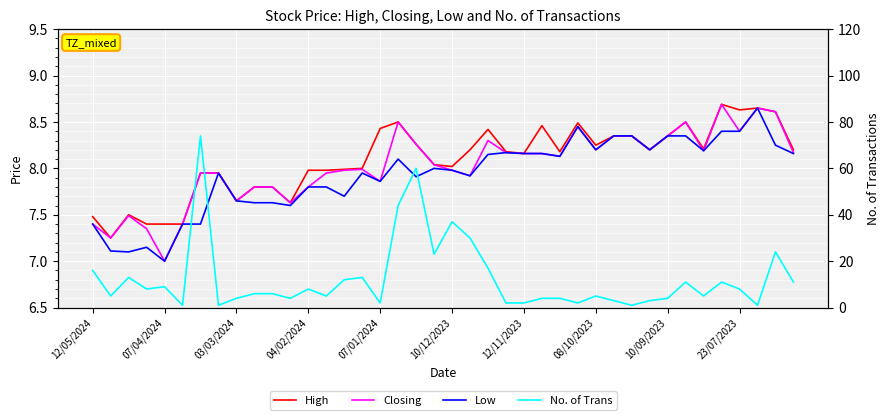

Reading left to right, list all the values displayed in this chart.

High: 7.5	7.2	7.5	7.4	7.4	7.4	8.0	8.0	7.7	7.8	7.8	7.6	8.0	8.0	8.0	8.0	8.4	8.5	8.3	8.0	8.0	8.2	8.4	8.2	8.2	8.5	8.2	8.5	8.2	8.3	8.3	8.2	8.3	8.5	8.2	8.7	8.6	8.7	8.6	8.2
Closing: 7.4	7.2	7.5	7.3	7.0	7.4	8.0	8.0	7.7	7.8	7.8	7.6	7.8	8.0	8.0	8.0	7.9	8.5	8.3	8.0	8.0	7.9	8.3	8.2	8.2	8.2	8.1	8.4	8.2	8.3	8.3	8.2	8.3	8.5	8.2	8.7	8.4	8.7	8.6	8.2
Low: 7.4	7.1	7.1	7.2	7.0	7.4	7.4	8.0	7.7	7.6	7.6	7.6	7.8	7.8	7.7	8.0	7.9	8.1	7.9	8.0	8.0	7.9	8.2	8.2	8.2	8.2	8.1	8.4	8.2	8.3	8.3	8.2	8.3	8.3	8.2	8.4	8.4	8.7	8.2	8.2
No. of Trans: 16.0	5.0	13.0	8.0	9.0	1.0	74.0	1.0	4.0	6.0	6.0	4.0	8.0	5.0	12.0	13.0	2.0	44.0	60.0	23.0	37.0	30.0	17.0	2.0	2.0	4.0	4.0	2.0	5.0	3.0	1.0	3.0	4.0	11.0	5.0	11.0	8.0	1.0	24.0	11.0